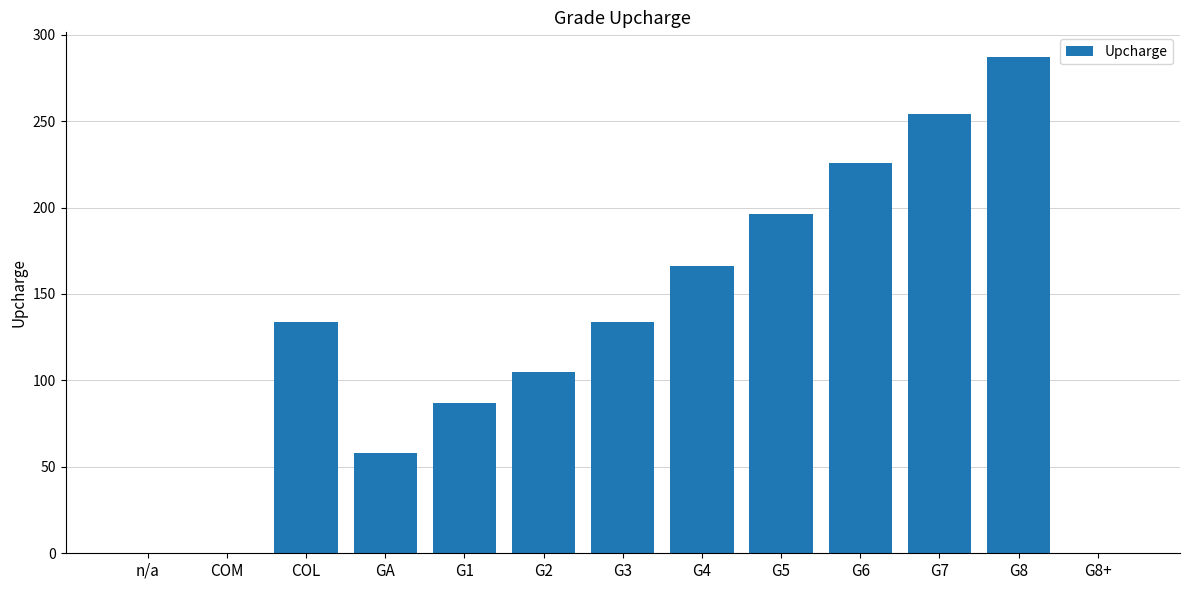

Count the number of data series in this chart.

1